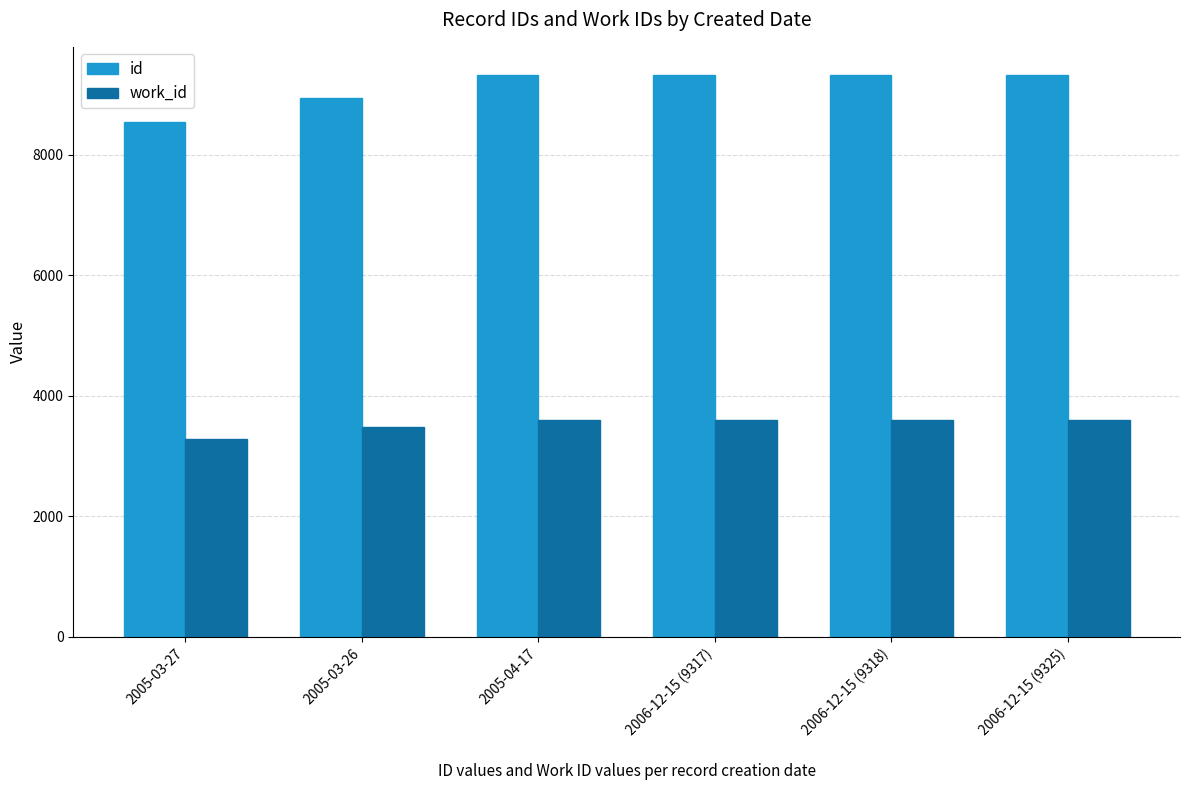

What is the total value across all series at 2005-03-26?

12424